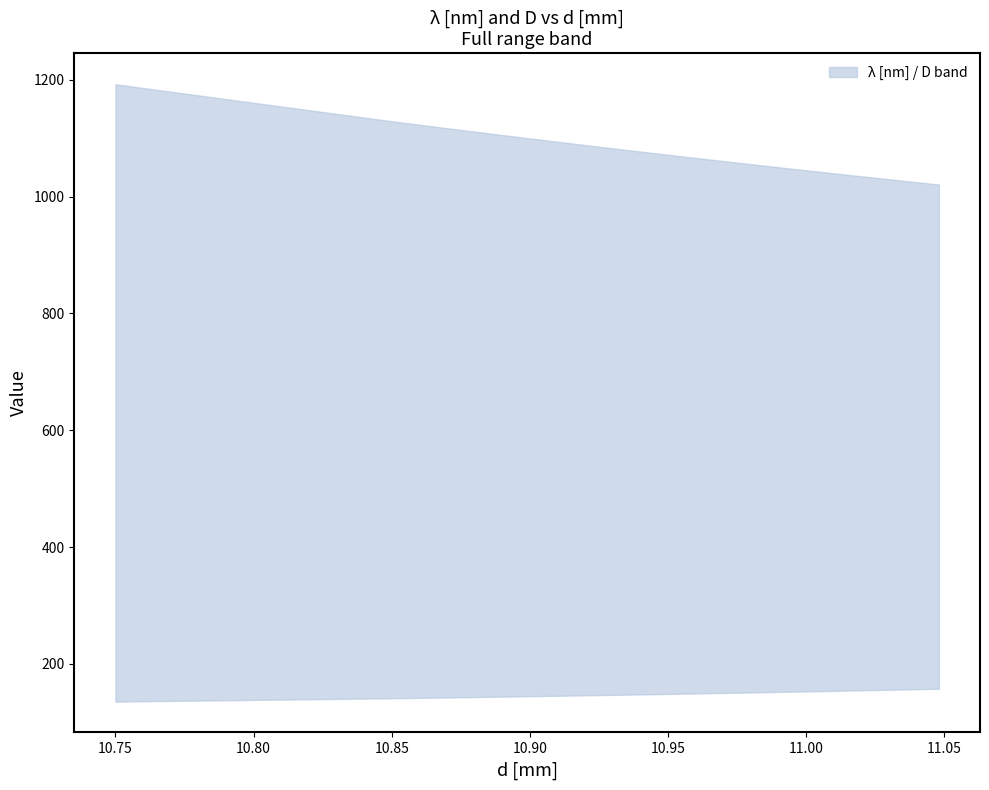

What is the difference between the upper values at 11.005 and 10.94?

34.7